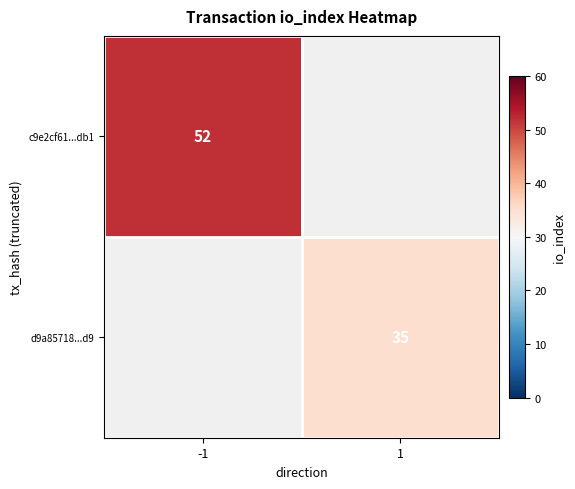

The c9e2cf61...db1 series shows 31 at -1. True or false?

False